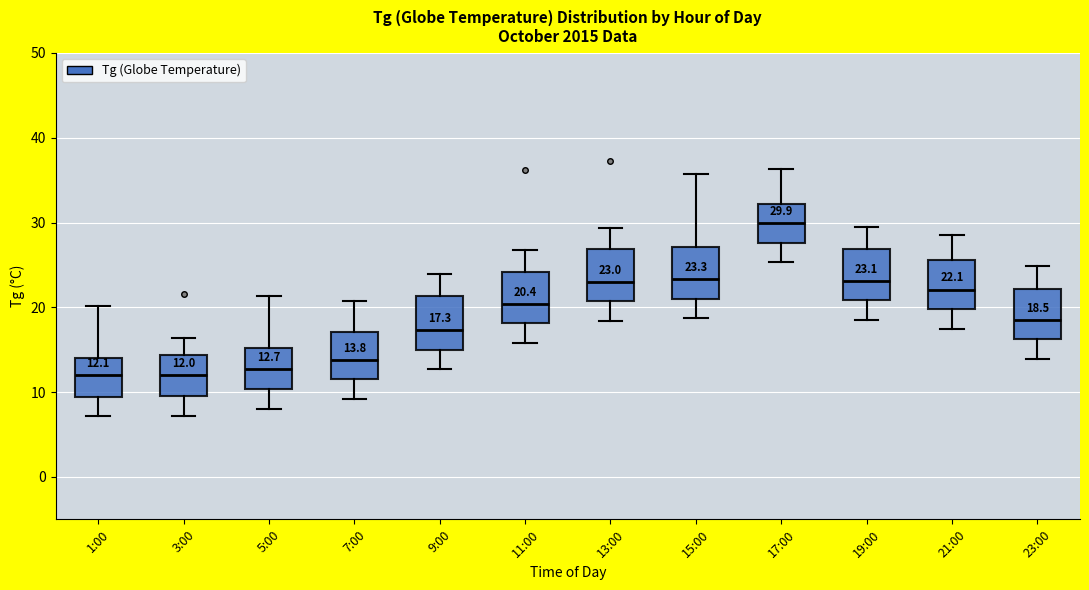

Which box's median line is the highest?

17:00